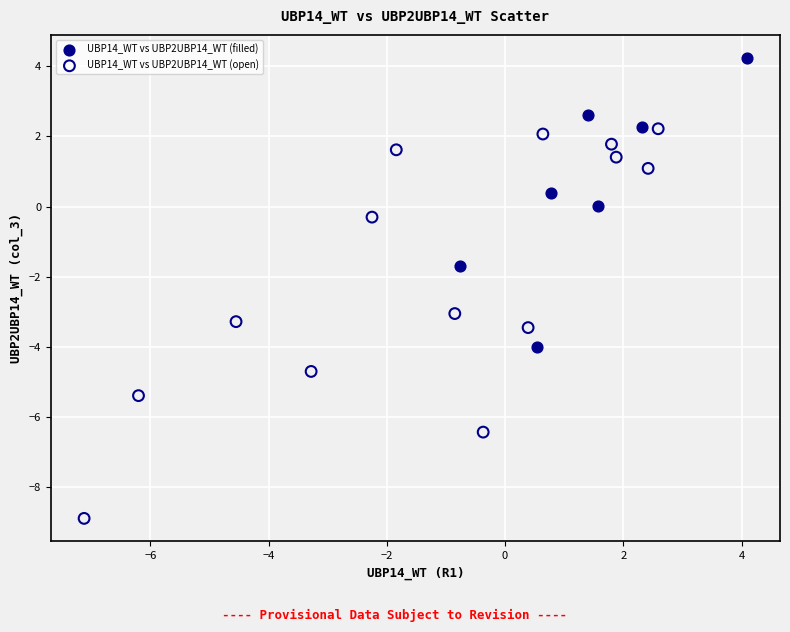

Which series contains the highest Y value?

UBP14_WT vs UBP2UBP14_WT (filled)